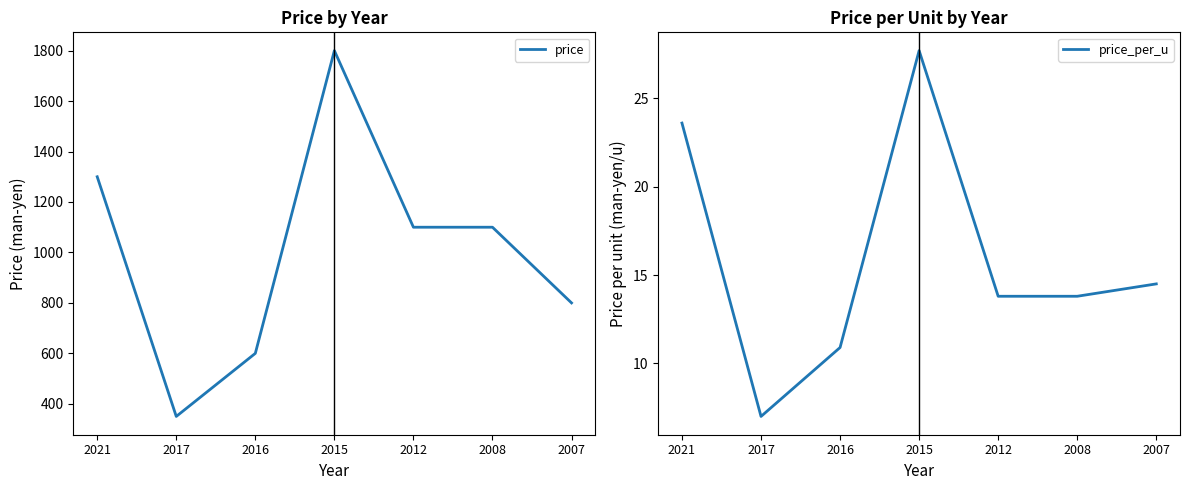

What is the highest value of the price series?

1800